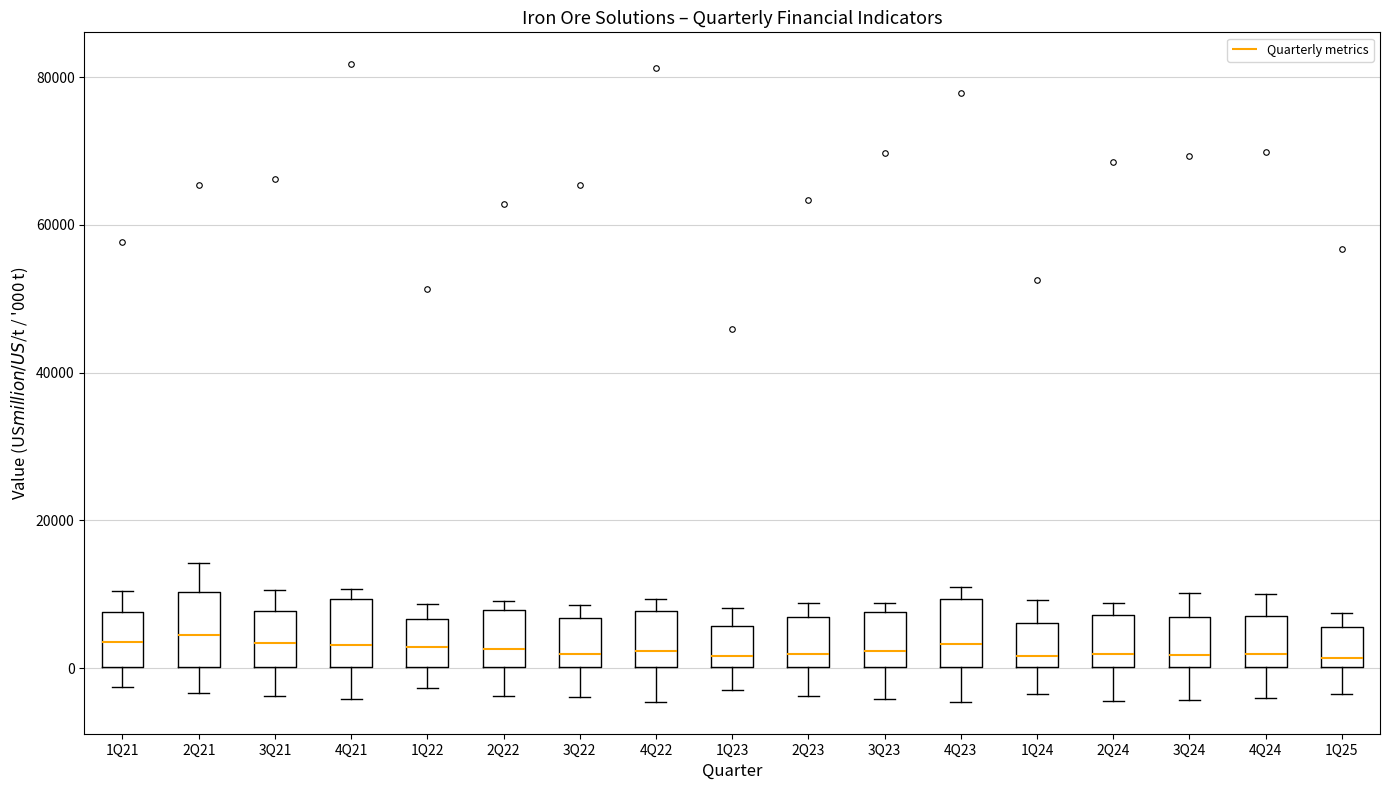

Reading left to right, read every box against the y-axis: the position of its median line, the range the box covers, and the ends of its whiskers. The values are not printed on the chart, so give them approximately, as read against the axis.

1Q21: median 4000, box 0 to 8000, whiskers -2000 to 10000
2Q21: median 4000, box 0 to 10000, whiskers -4000 to 14000
3Q21: median 4000, box 0 to 8000, whiskers -4000 to 10000
4Q21: median 4000, box 0 to 10000, whiskers -4000 to 10000 (just above the box's upper edge)
1Q22: median 2000, box 0 to 6000, whiskers -2000 to 8000
2Q22: median 2000, box 0 to 8000, whiskers -4000 to 10000
3Q22: median 2000, box 0 to 6000, whiskers -4000 to 8000
4Q22: median 2000, box 0 to 8000, whiskers -4000 to 10000
1Q23: median 2000, box 0 to 6000, whiskers -2000 to 8000
2Q23: median 2000, box 0 to 6000, whiskers -4000 to 8000
3Q23: median 2000, box 0 to 8000, whiskers -4000 to 8000 (just above the box's upper edge)
4Q23: median 4000, box 0 to 10000, whiskers -4000 to 12000
1Q24: median 2000, box 0 to 6000, whiskers -4000 to 10000
2Q24: median 2000, box 0 to 8000, whiskers -4000 to 8000 (just above the box's upper edge)
3Q24: median 2000, box 0 to 6000, whiskers -4000 to 10000
4Q24: median 2000, box 0 to 8000, whiskers -4000 to 10000
1Q25: median 2000, box 0 to 6000, whiskers -4000 to 8000